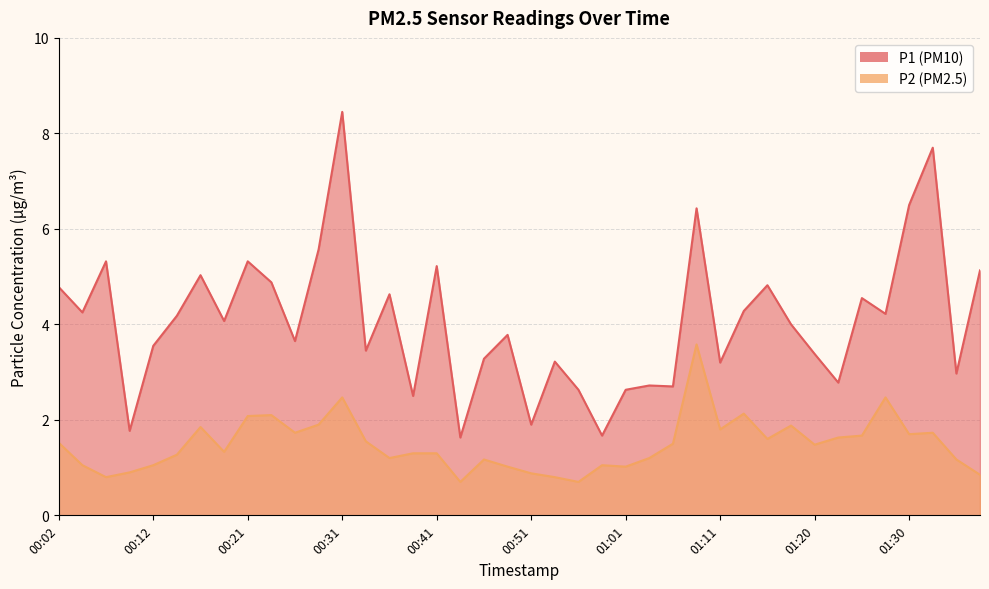

Where is the first local minimum for P2?

00:07